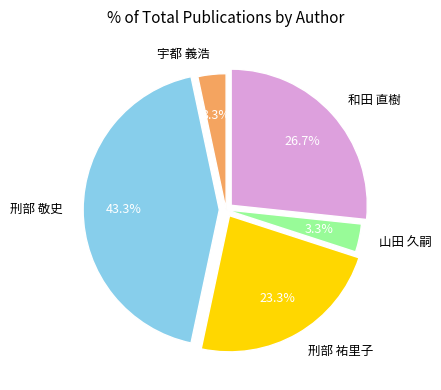

Between 宇都 義浩 and 刑部 祐里子, which is larger?

刑部 祐里子